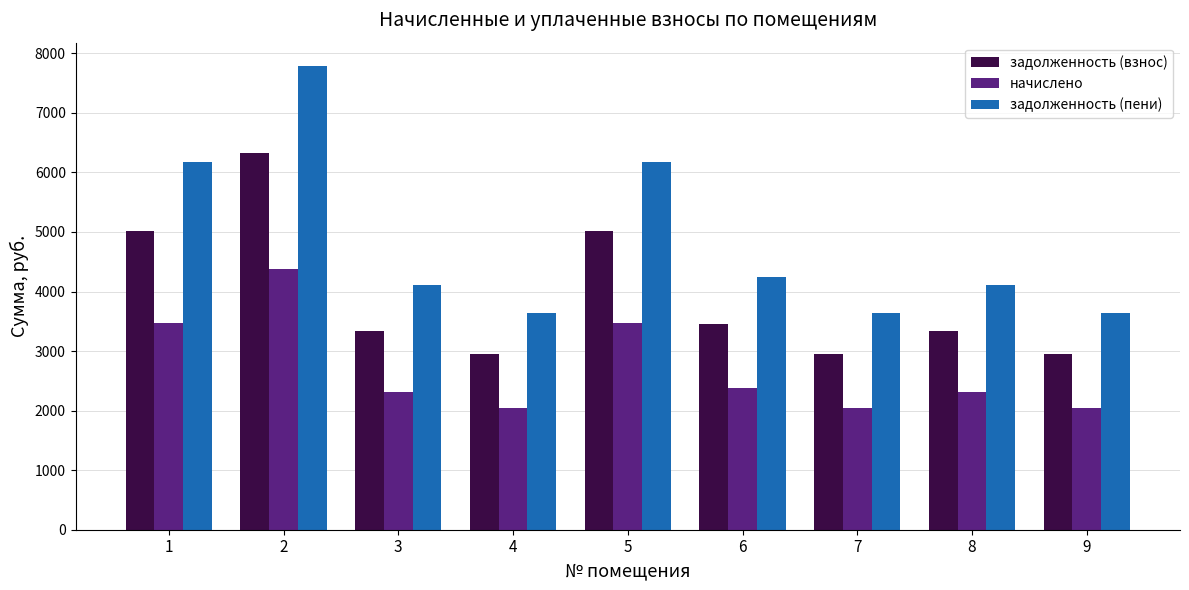

What is the minimum value shown in the chart?

2047.5